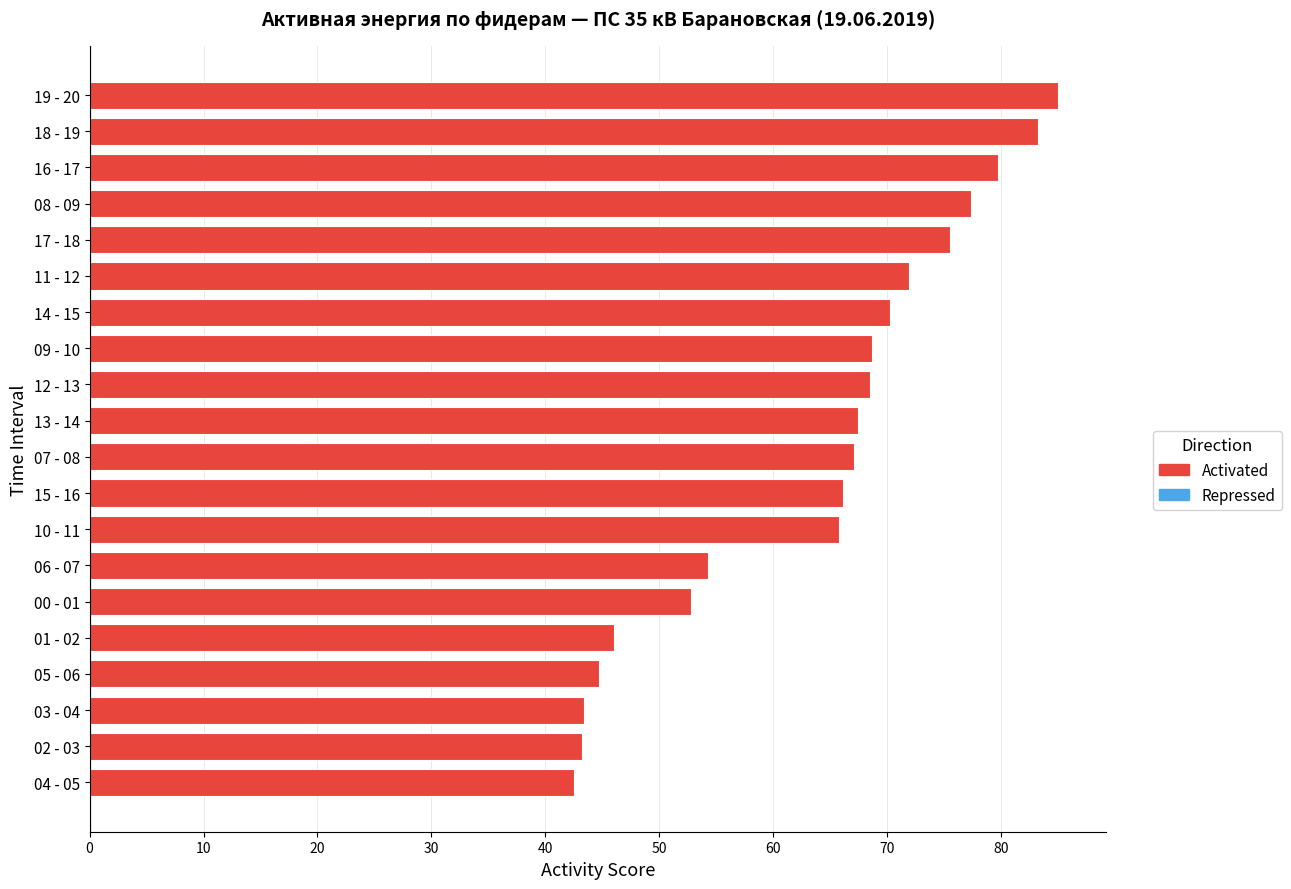

What is the difference between the maximum and second lowest values?

41.7